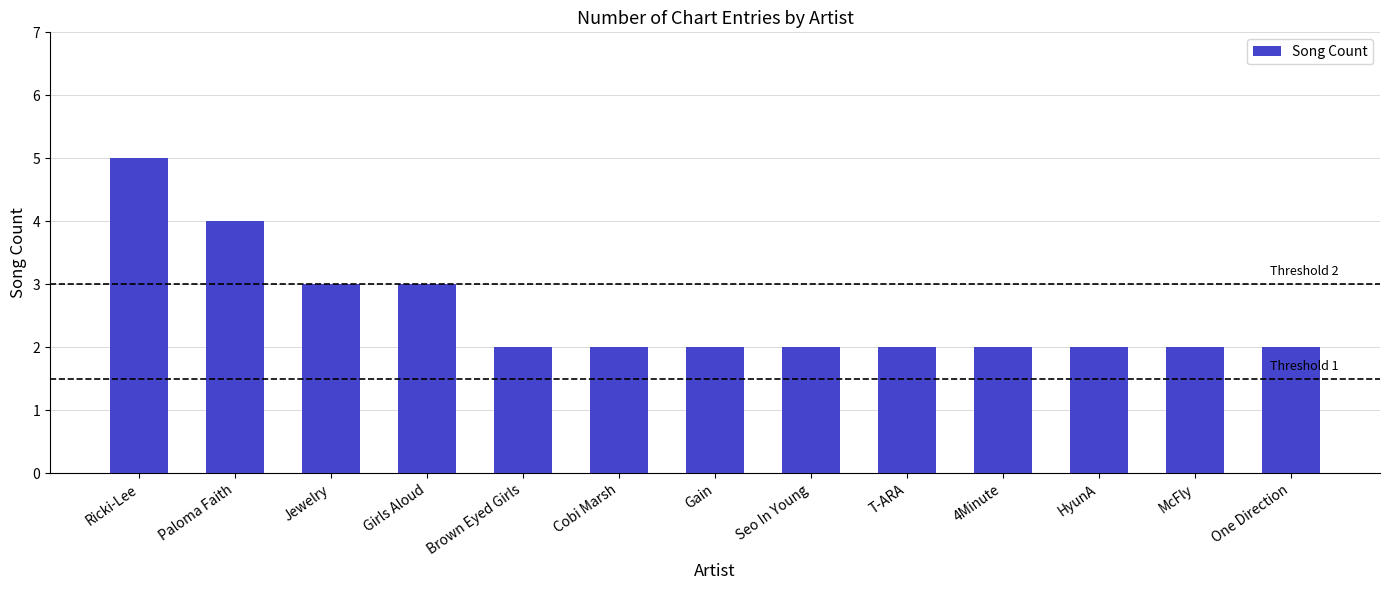

Which category has the highest value across all series?

Ricki-Lee